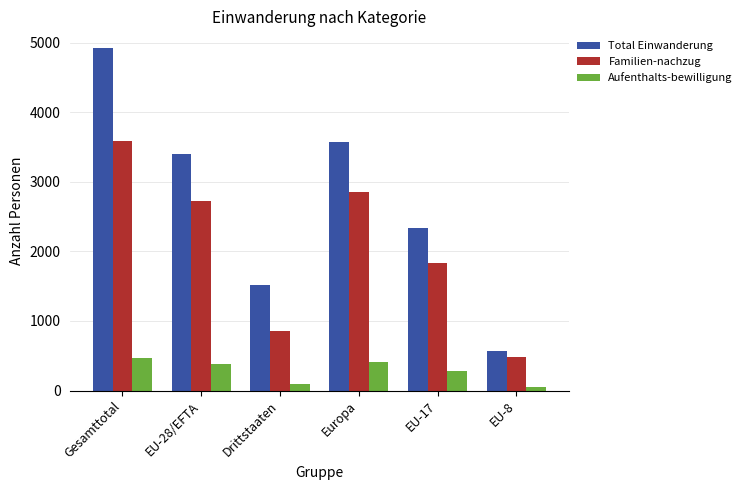

True or false: Aufenthalts-bewilligung has a value of 469 at Gesamttotal.

True